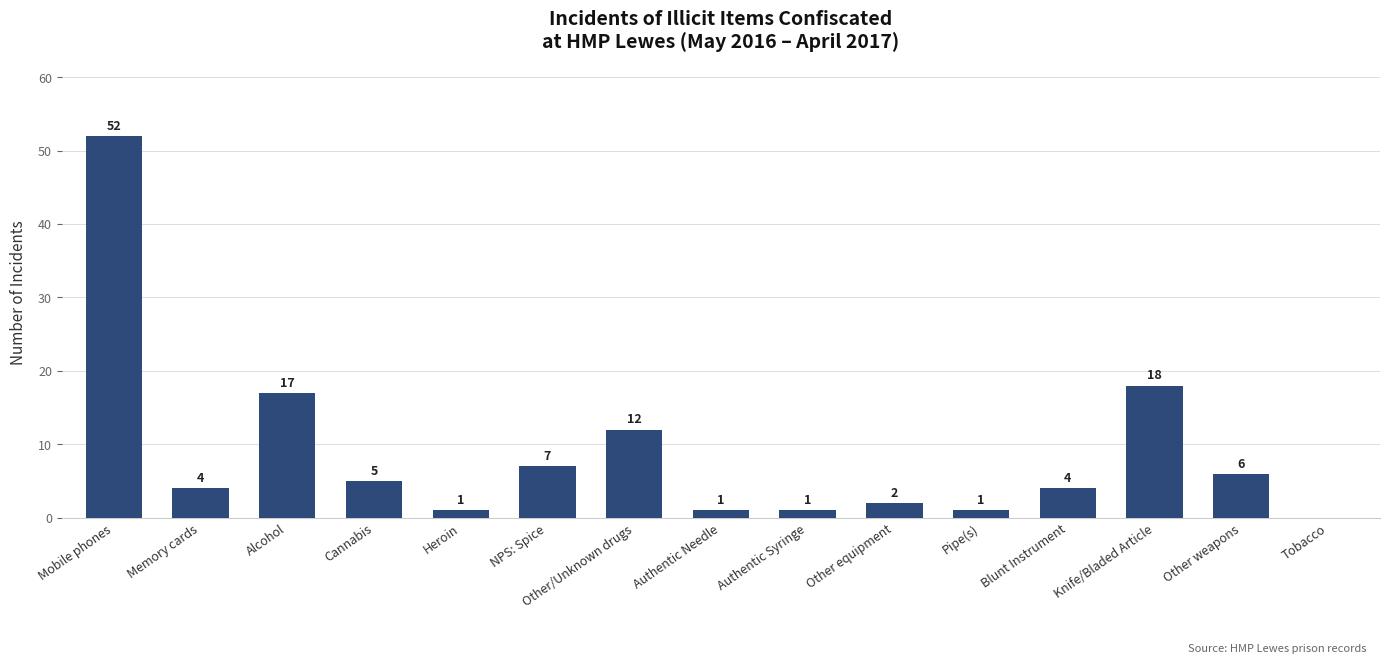

Does the chart contain stacked bars?

No